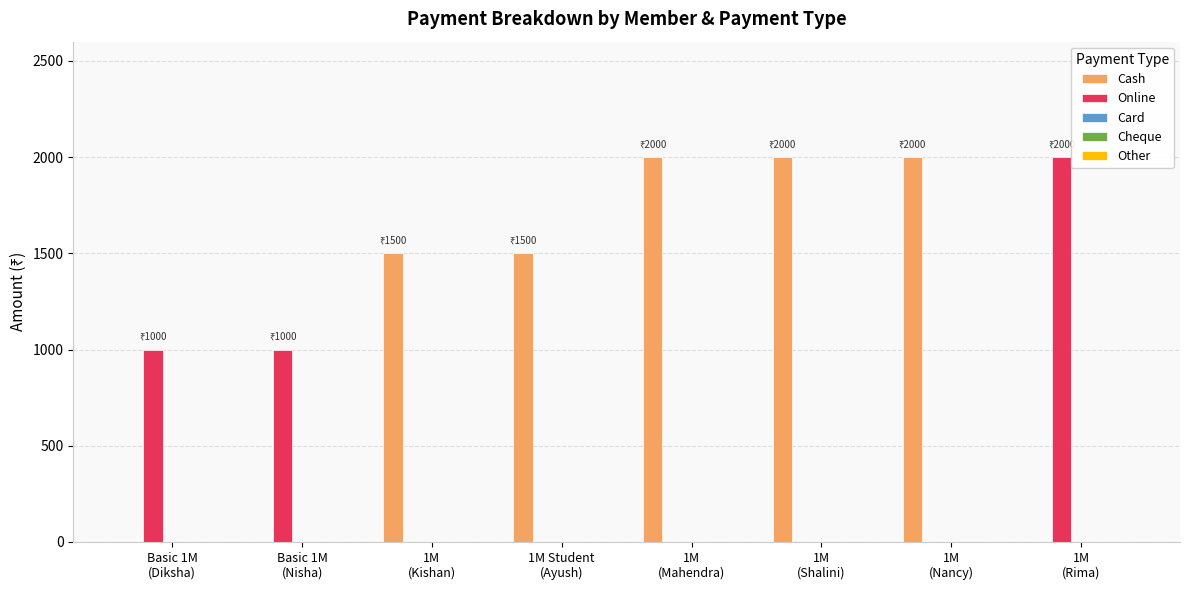

Which series has the largest total across all categories?

Cash